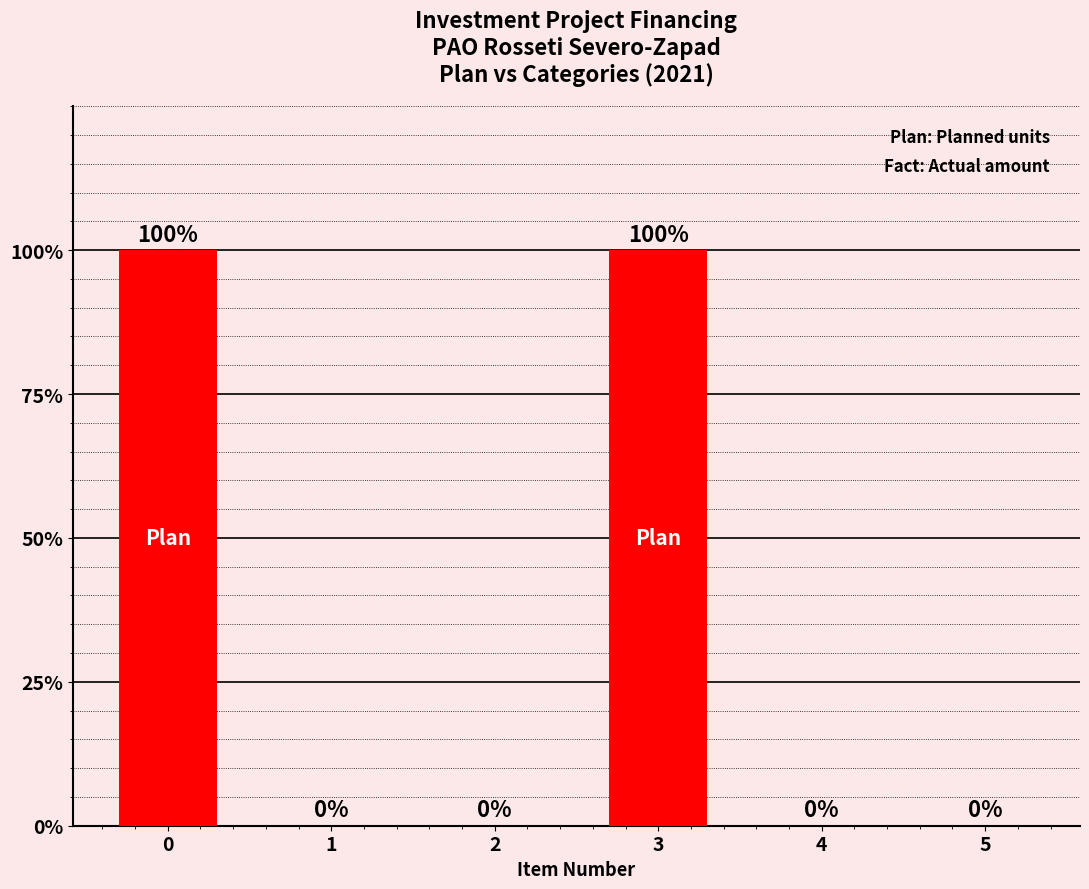

The chart shows a value of 0 at 4. True or false?

True